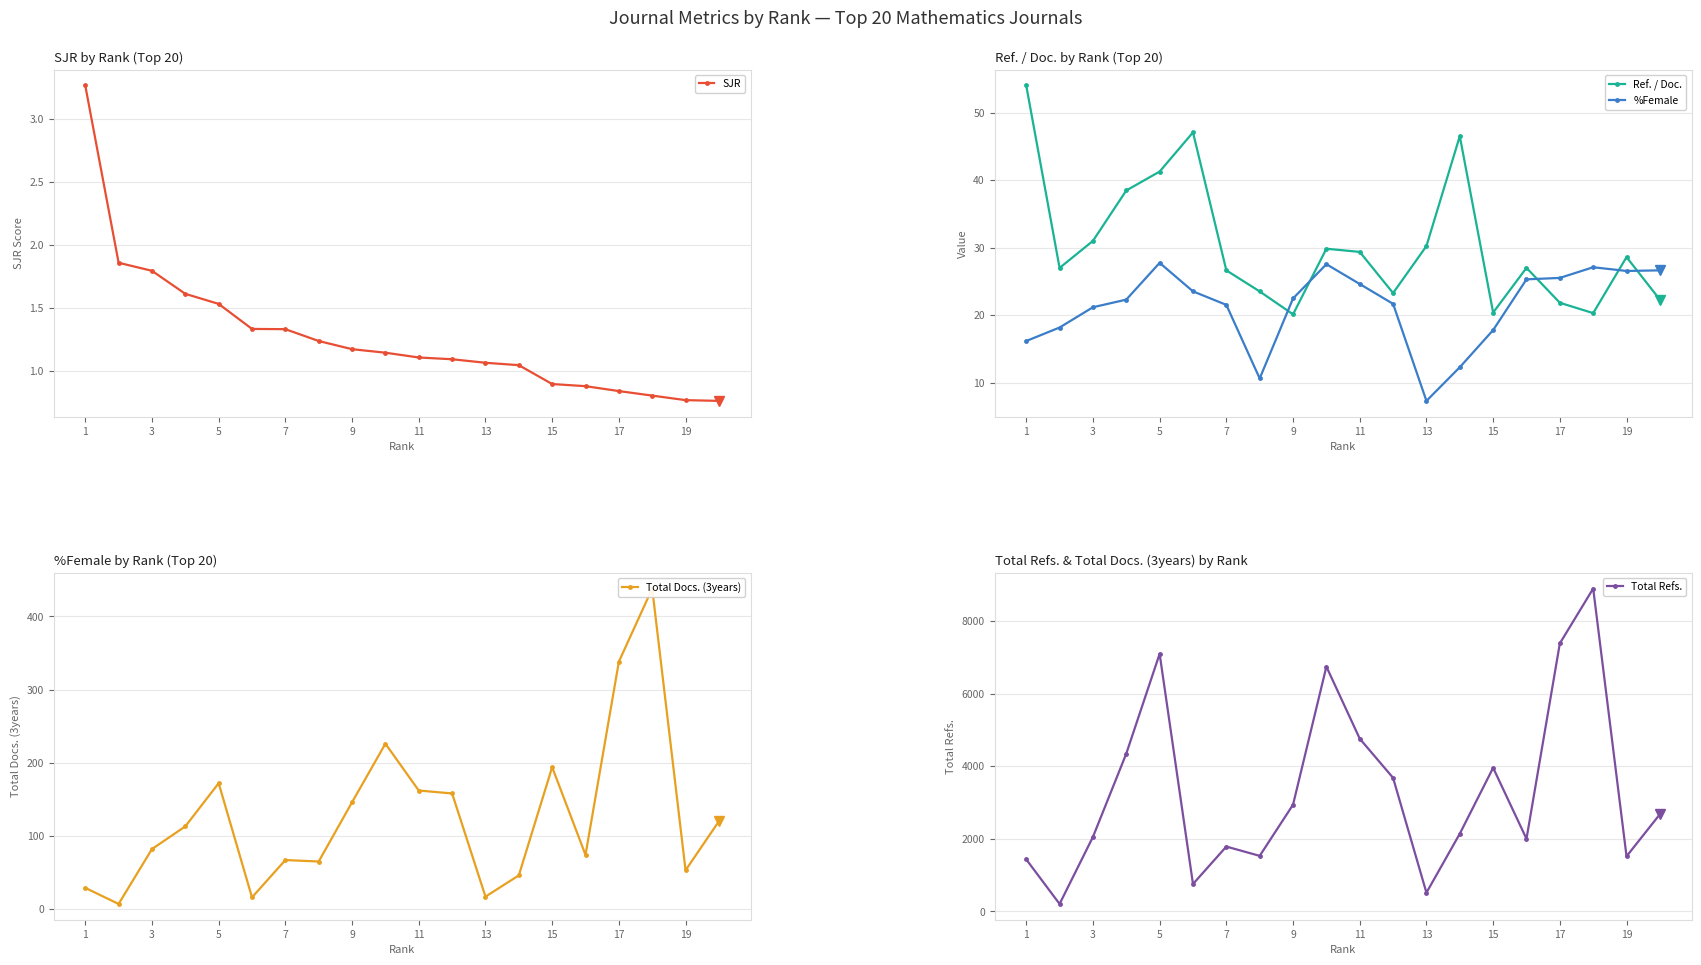

True or false: Ref. / Doc. and Total Refs. intersect in this chart.

False